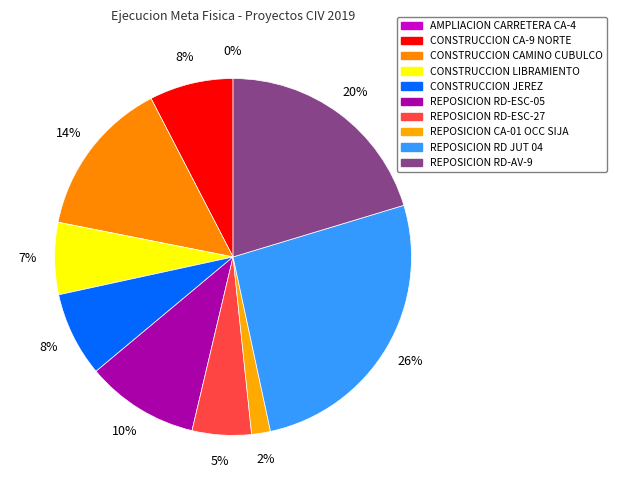

Is REPOSICION CA-01 OCC SIJA the majority of the pie?

No